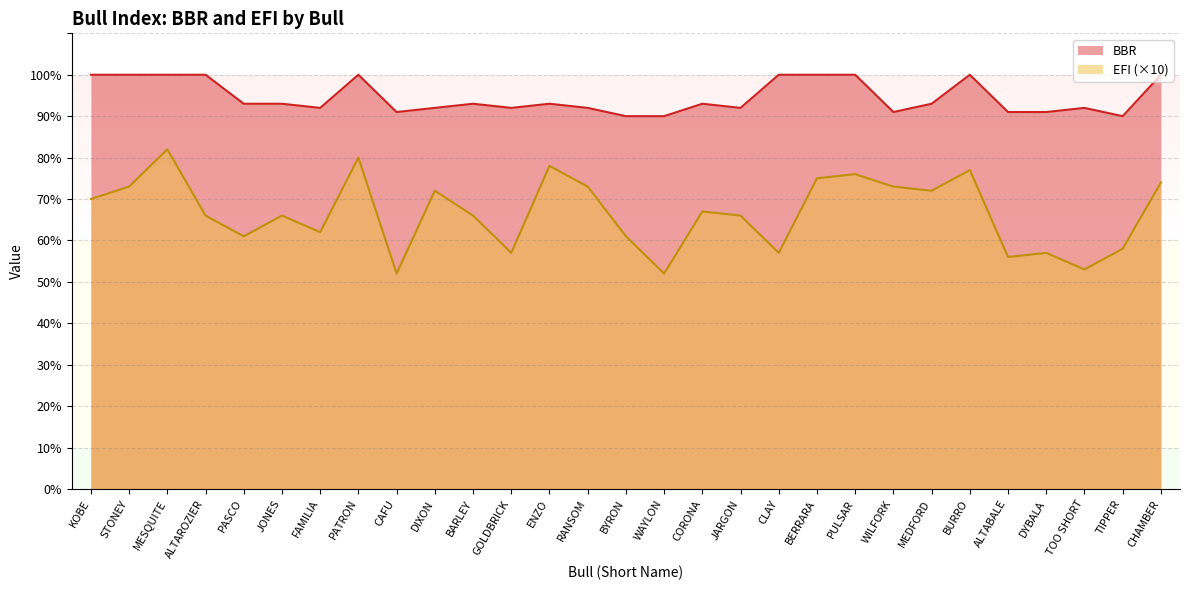

What is the total value across all series at DYBALA?

148